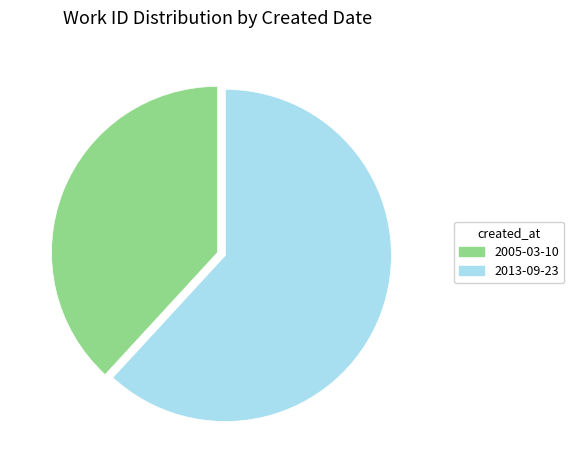

Is it true that 2013-09-23 is 50% of the pie?

False